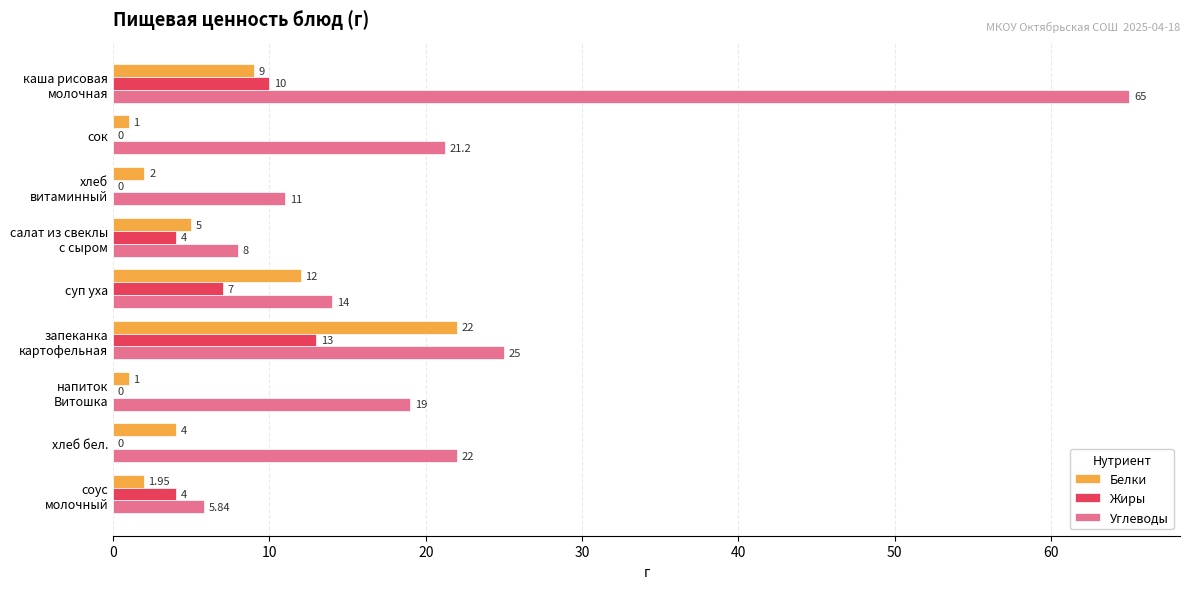

At which label is Жиры closest to 6?

суп уха